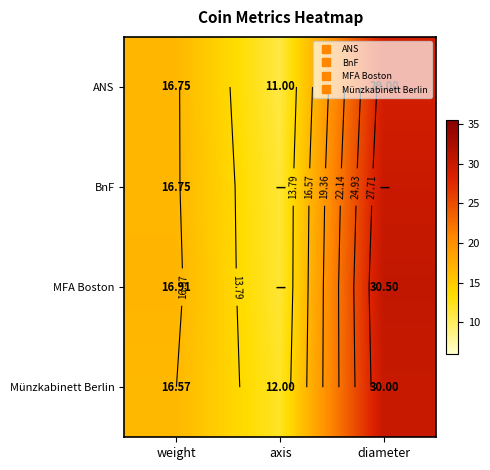

List the series in order of their overall mean, lowest first.

ANS, BnF, Münzkabinett Berlin, MFA Boston